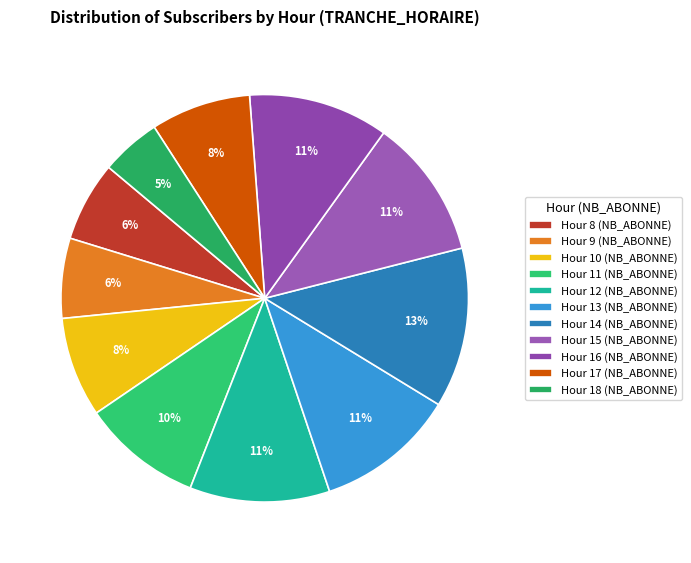

How many segments does this pie chart have?

11